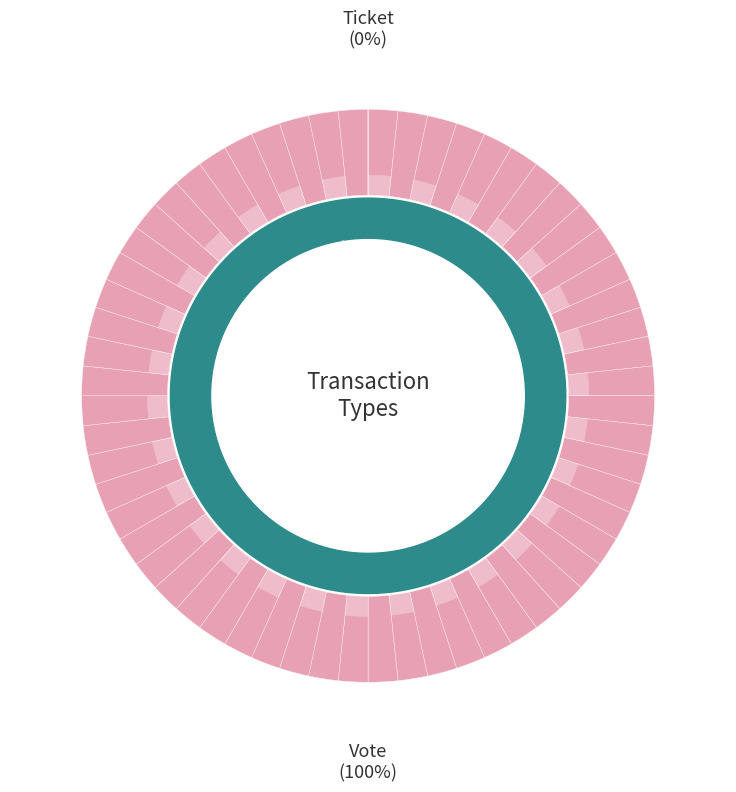

To the nearest percent, what percentage of the pie is Vote?

100%